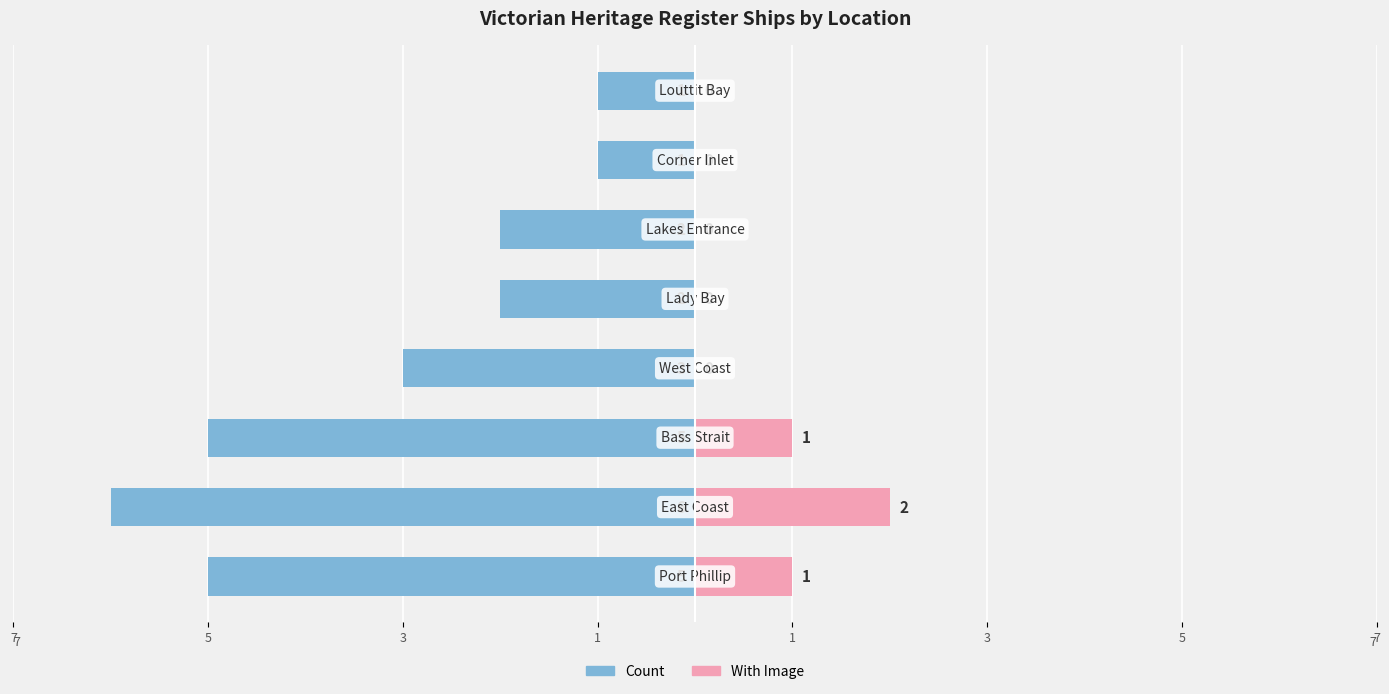

Between 7 and 3, which is larger?

7